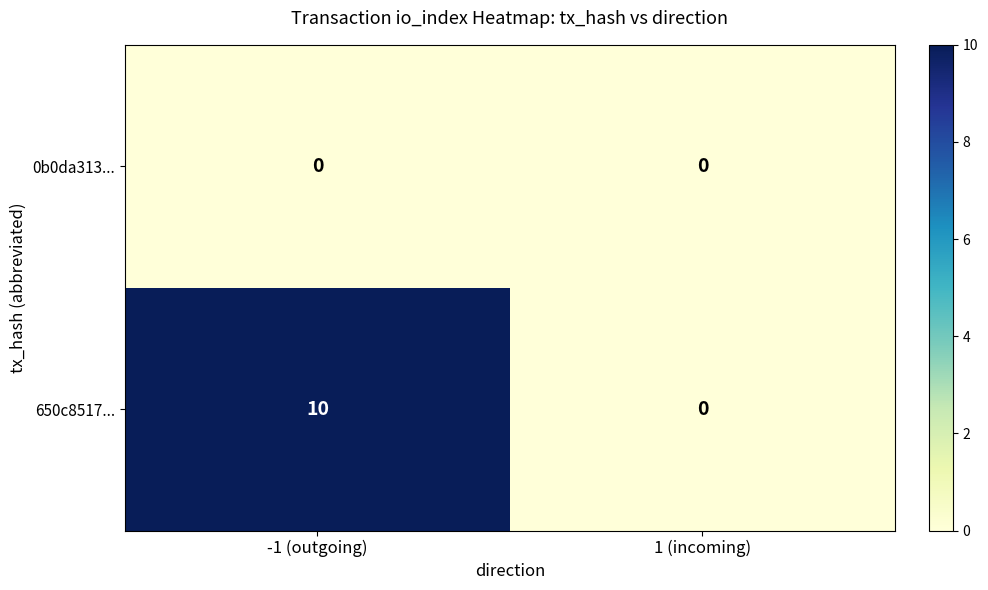

Reading left to right, list all the values displayed in this chart.

0b0da313...: 0	0
650c8517...: 10	0